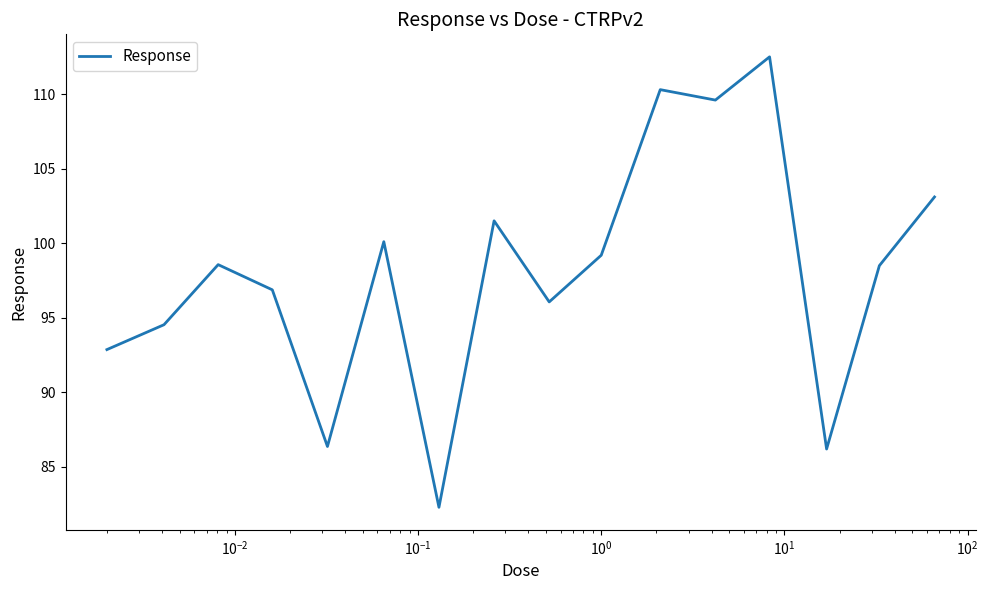

What is the smallest value displayed?

82.3